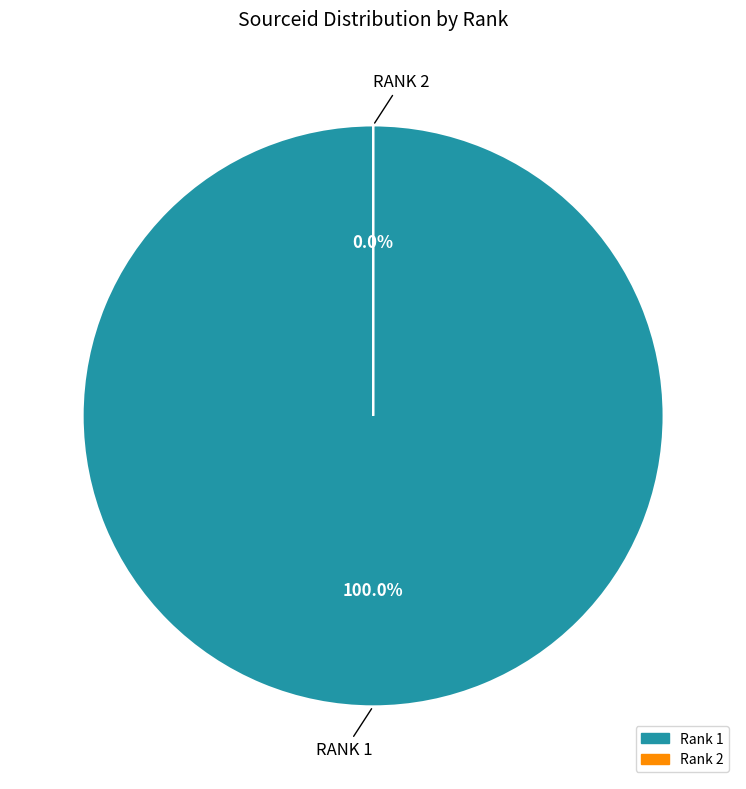

Rank the categories by value from highest to lowest.

Rank 1, Rank 2